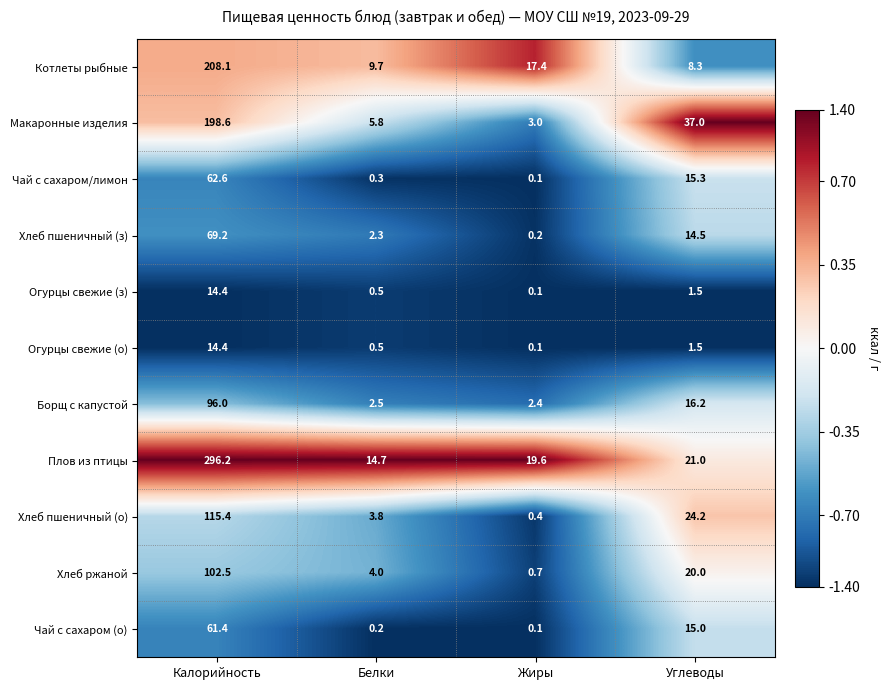

How many distinct data groups are displayed?

11